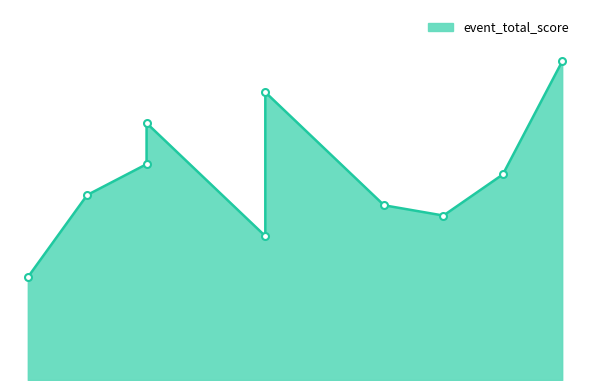

Which series has the widest spread of values?

event_total_score